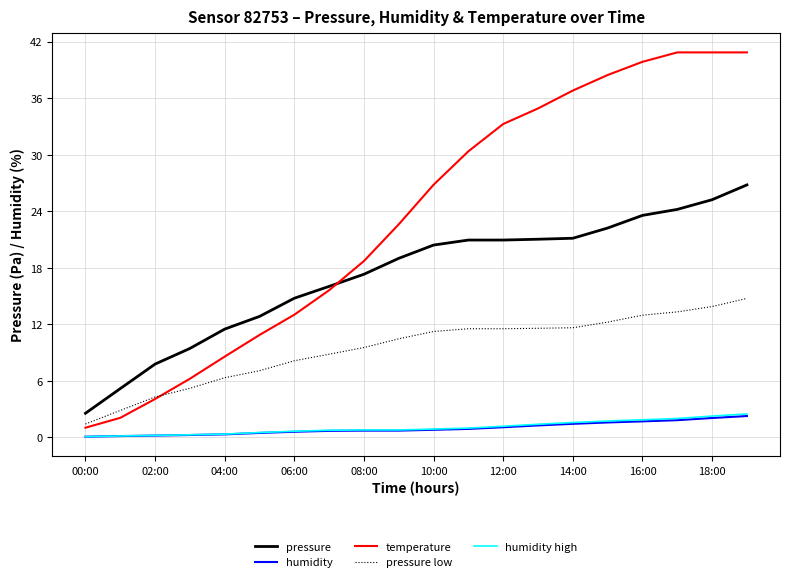

Which series has the largest total across all categories?

temperature